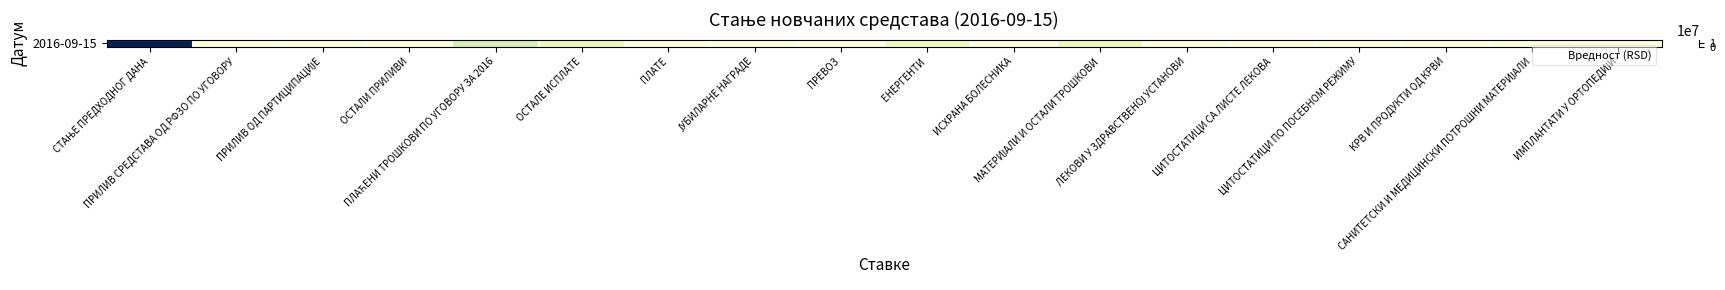

List the labels in order of value, smallest first.

ПРИЛИВ СРЕДСТАВА ОД РФЗО ПО УГОВОРУ, ПРИЛИВ ОД ПАРТИЦИПАЦИЈЕ, ОСТАЛИ ПРИЛИВИ, ПЛАТЕ, ЈУБИЛАРНЕ НАГРАДЕ, ПРЕВОЗ, ИСХРАНА БОЛЕСНИКА, ЛЕКОВИ У ЗДРАВСТВЕНОЈ УСТАНОВИ, ЦИТОСТАТИЦИ СА ЛИСТЕ ЛЕКОВА, ЦИТОСТАТИЦИ ПО ПОСЕБНОМ РЕЖИМУ, КРВ И ПРОДУКТИ ОД КРВИ, САНИТЕТСКИ И МЕДИЦИНСКИ ПОТРОШНИ МАТЕРИЈАЛИ, ИМПЛАНТАТИ У ОРТОПЕДИЈИ, ЕНЕРГЕНТИ, МАТЕРИЈАЛИ И ОСТАЛИ ТРОШКОВИ, ОСТАЛЕ ИСПЛАТЕ, ПЛАЋЕНИ ТРОШКОВИ ПО УГОВОРУ ЗА 2016, СТАЊЕ ПРЕДХОДНОГ ДАНА